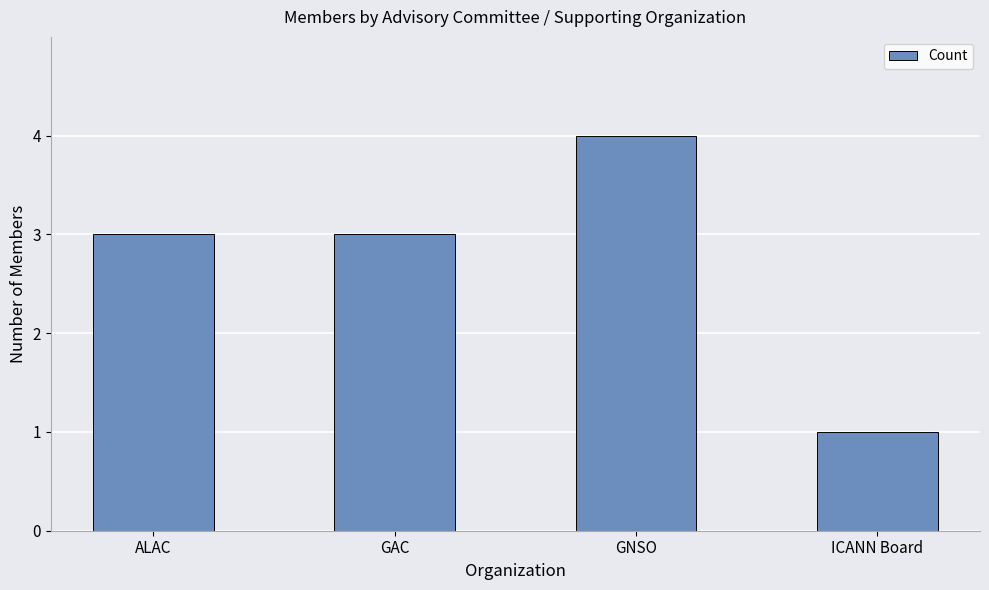

Reading left to right, what are all the values shown in this chart?

3	3	4	1